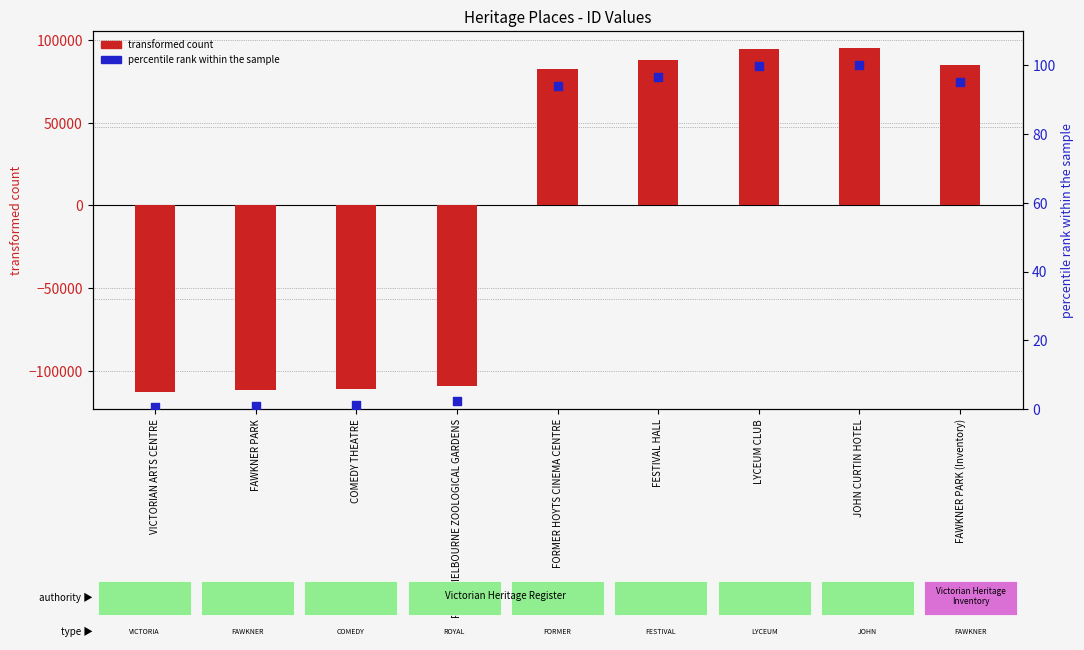

At how many categories does at least one series exceed -58065?

9